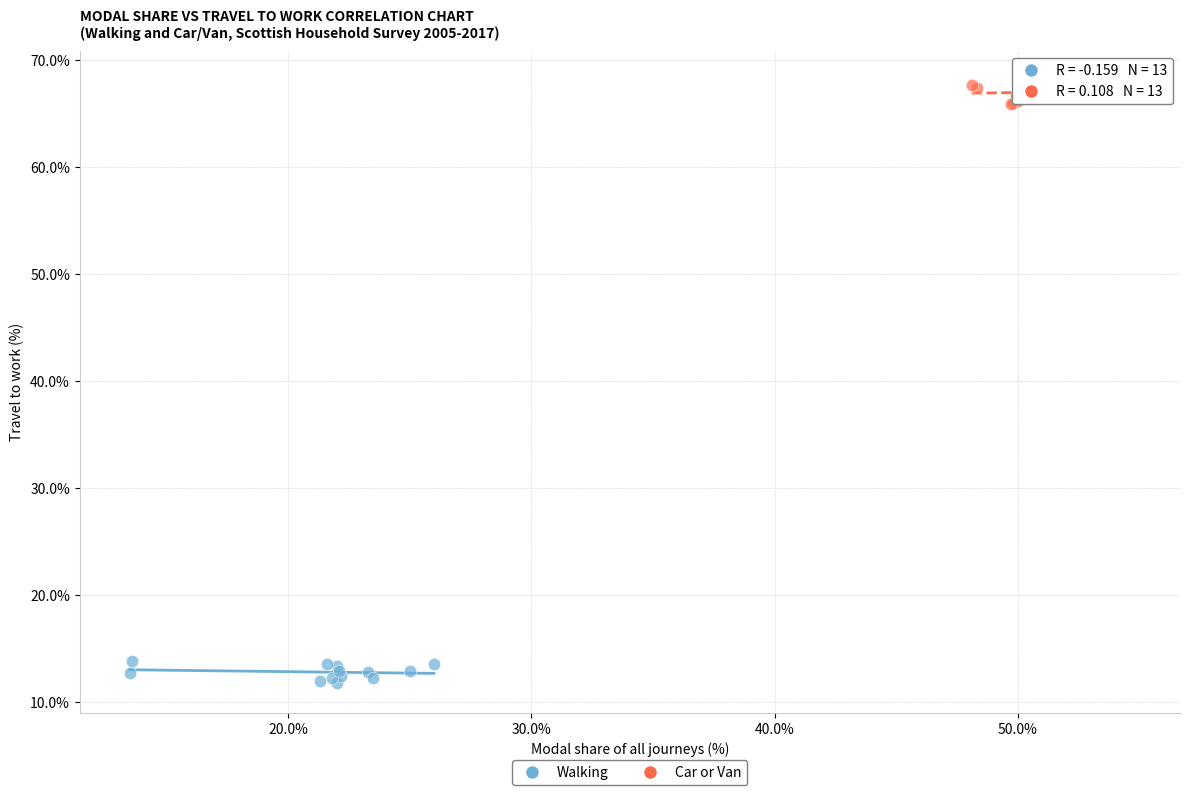

Which series reaches the minimum Y coordinate?

Walking